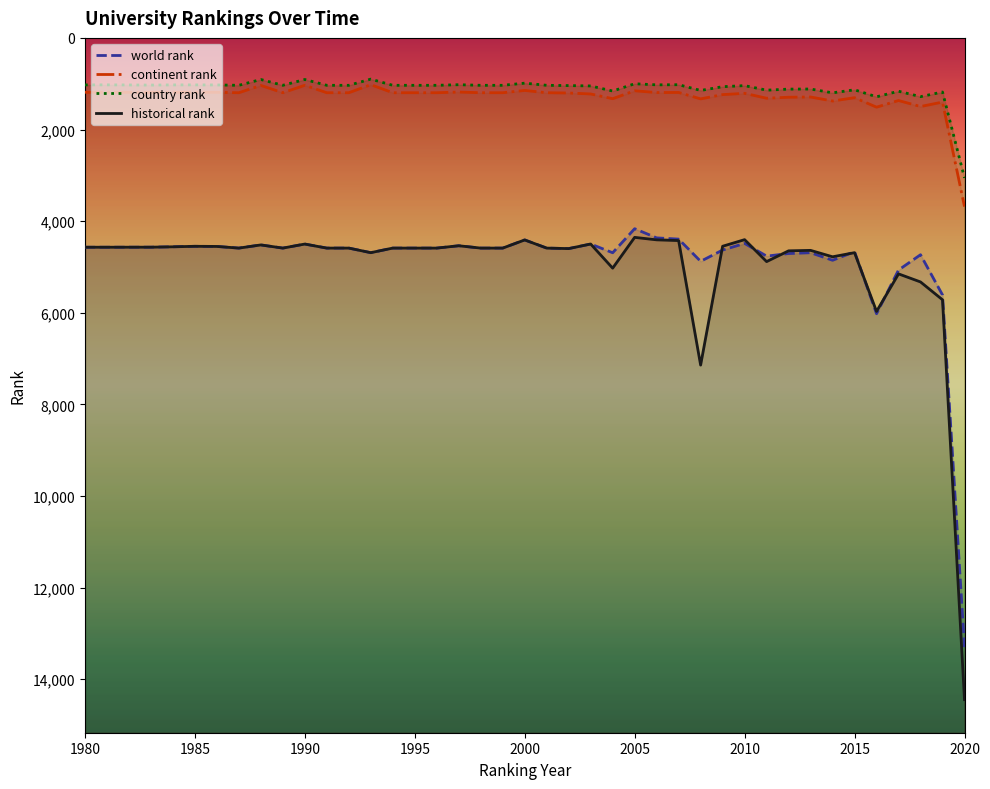

At how many categories does at least one series exceed 10195?

1